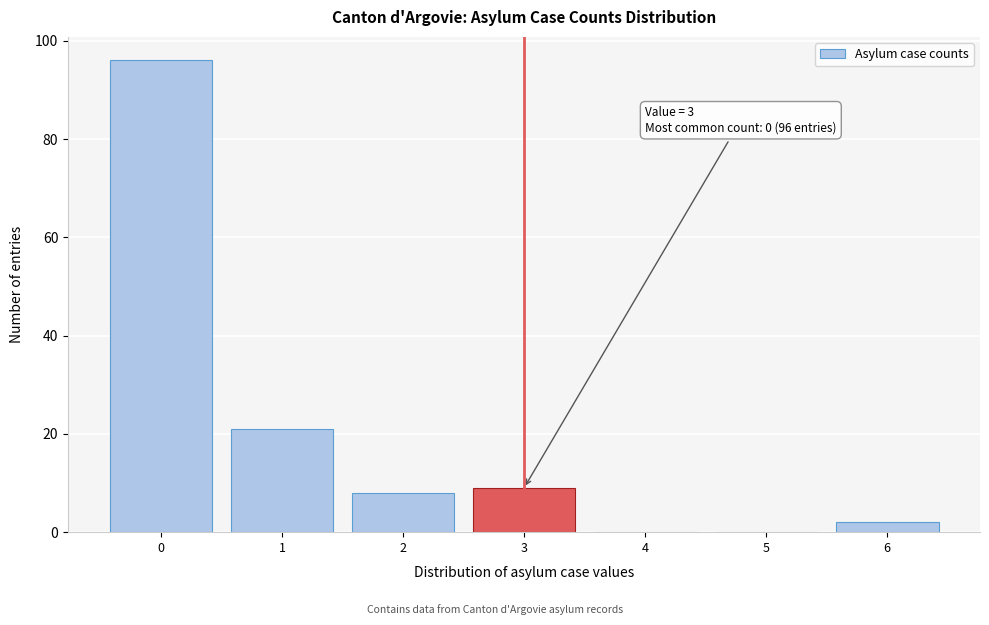

Reading left to right, transcribe all the data shown in this chart.

0=96	1=21	2=8	3=9	4=0	5=0	6=2